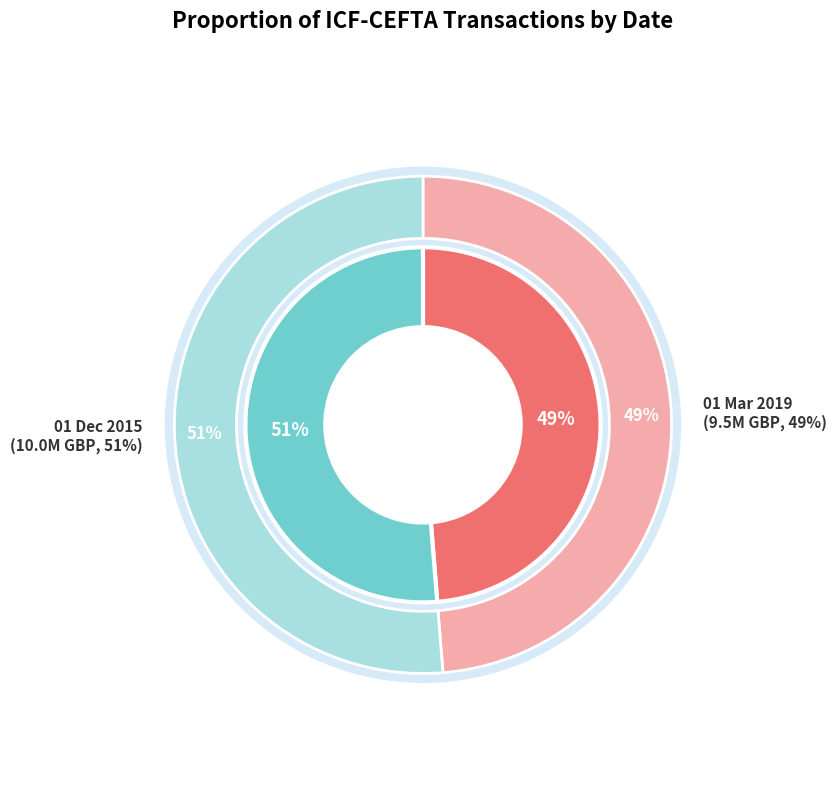

To the nearest percent, what is the average slice percentage?

50%